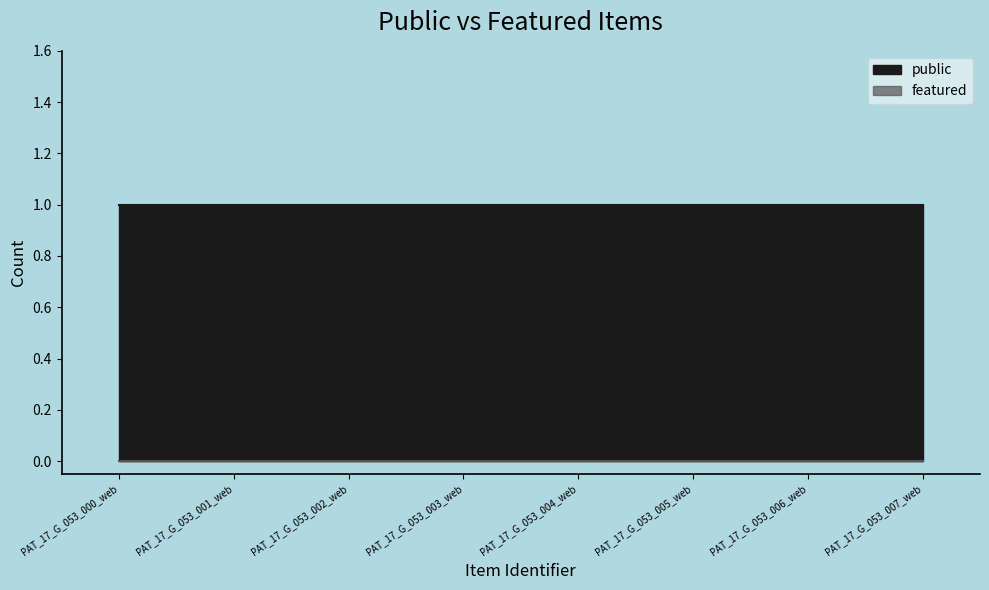

Between PAT_17_G_053_004_web and PAT_17_G_053_002_web, which is larger?

PAT_17_G_053_004_web